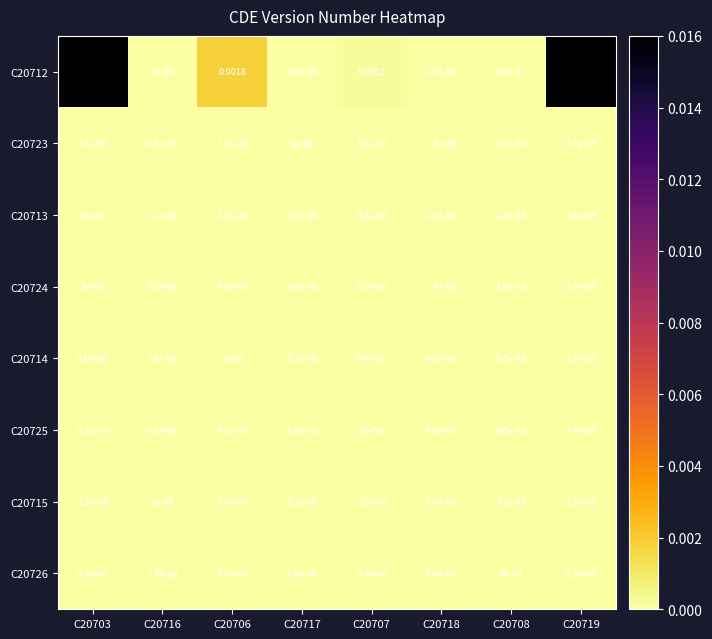

Is the value of C20713 at C20706 greater than the value of C20725 at C20719?

No